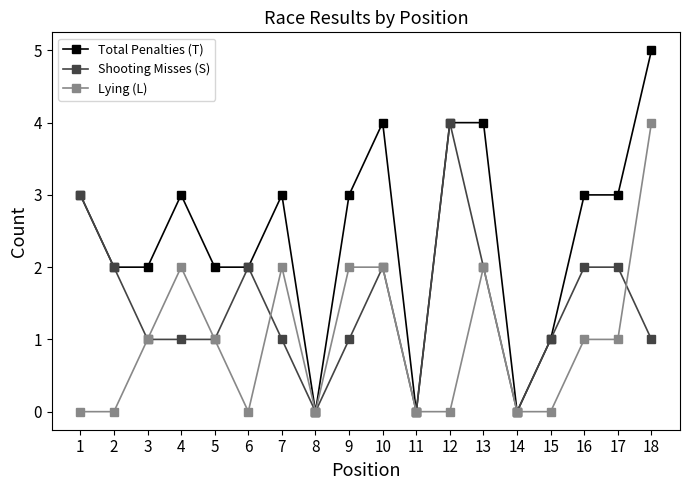

At which category does Lying (L) reach its first local peak?

4